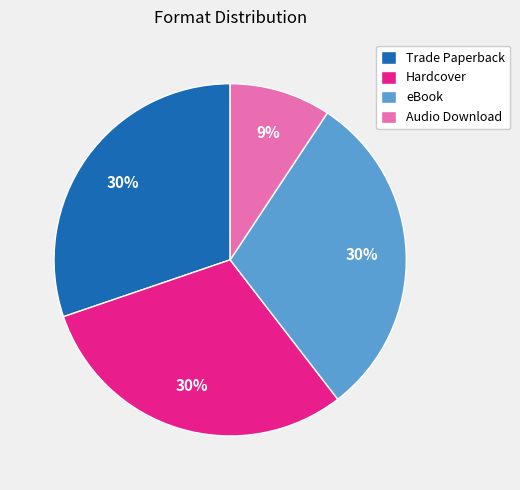

Which slice is the smallest?

Audio Download